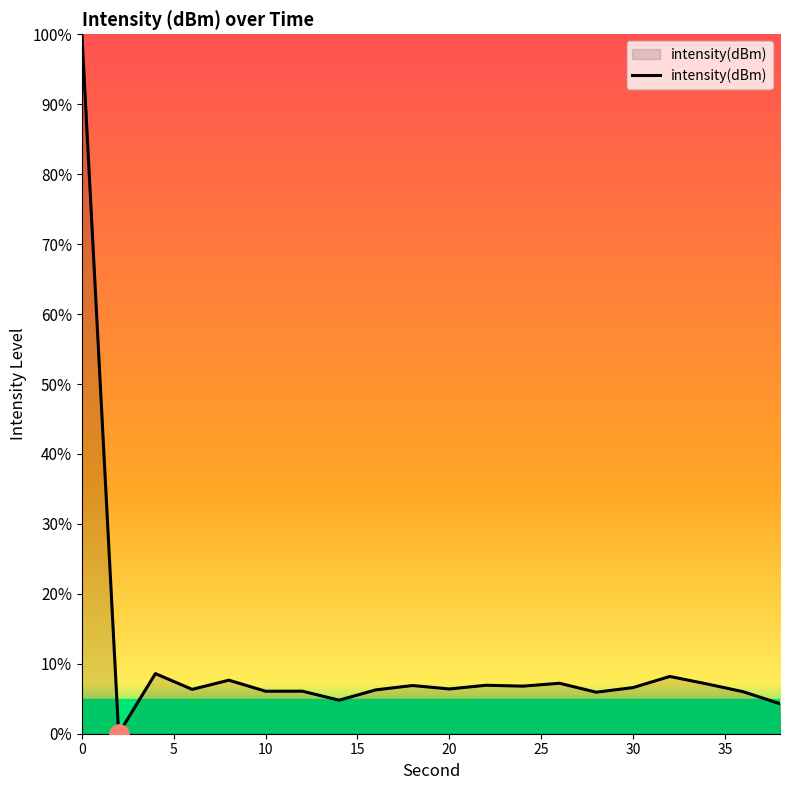

What is the difference between the maximum and minimum values?

100.0